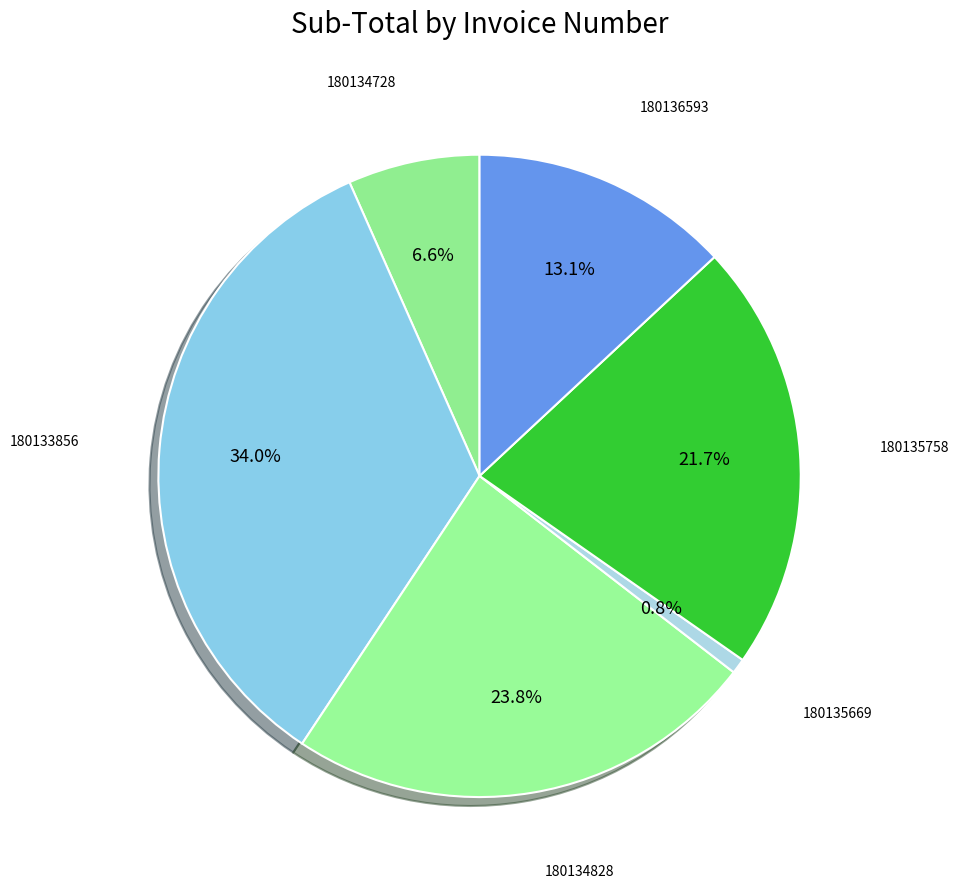

How many slices are in this pie chart?

6